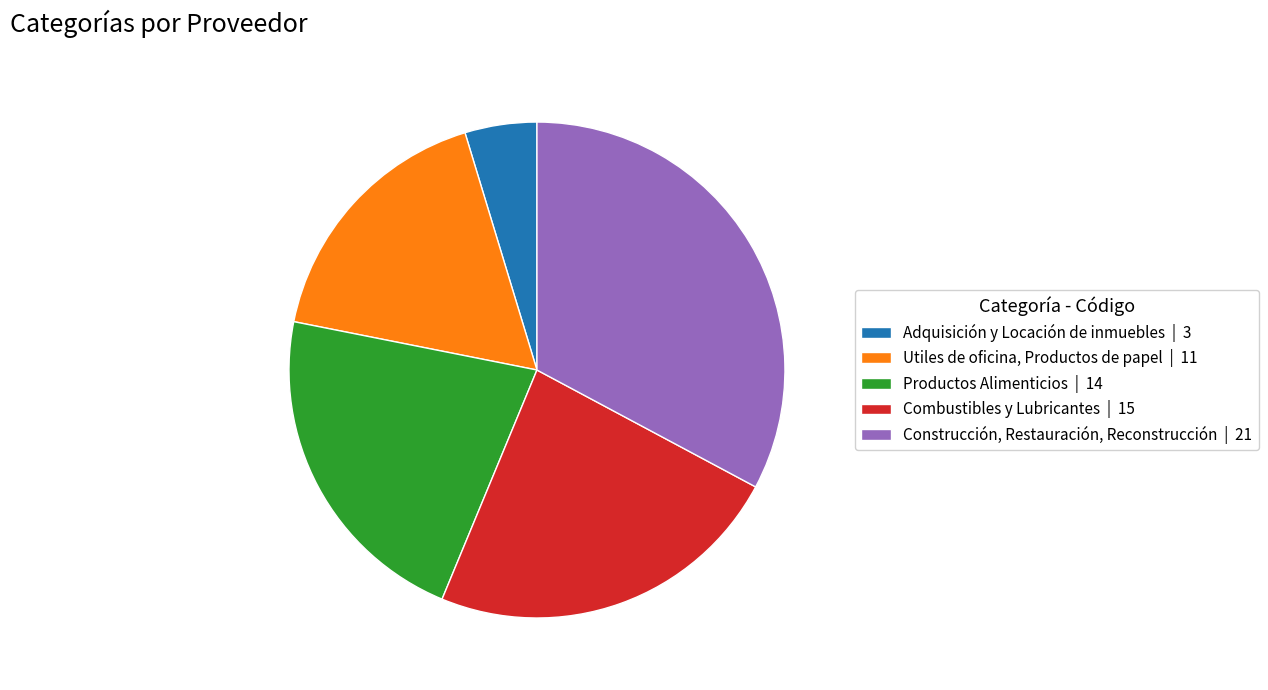

Rank the categories by value from highest to lowest.

Construcción, Restauración, Reconstrucción, Combustibles y Lubricantes, Productos Alimenticios, Utiles de oficina, Productos de papel, Adquisición y Locación de inmuebles